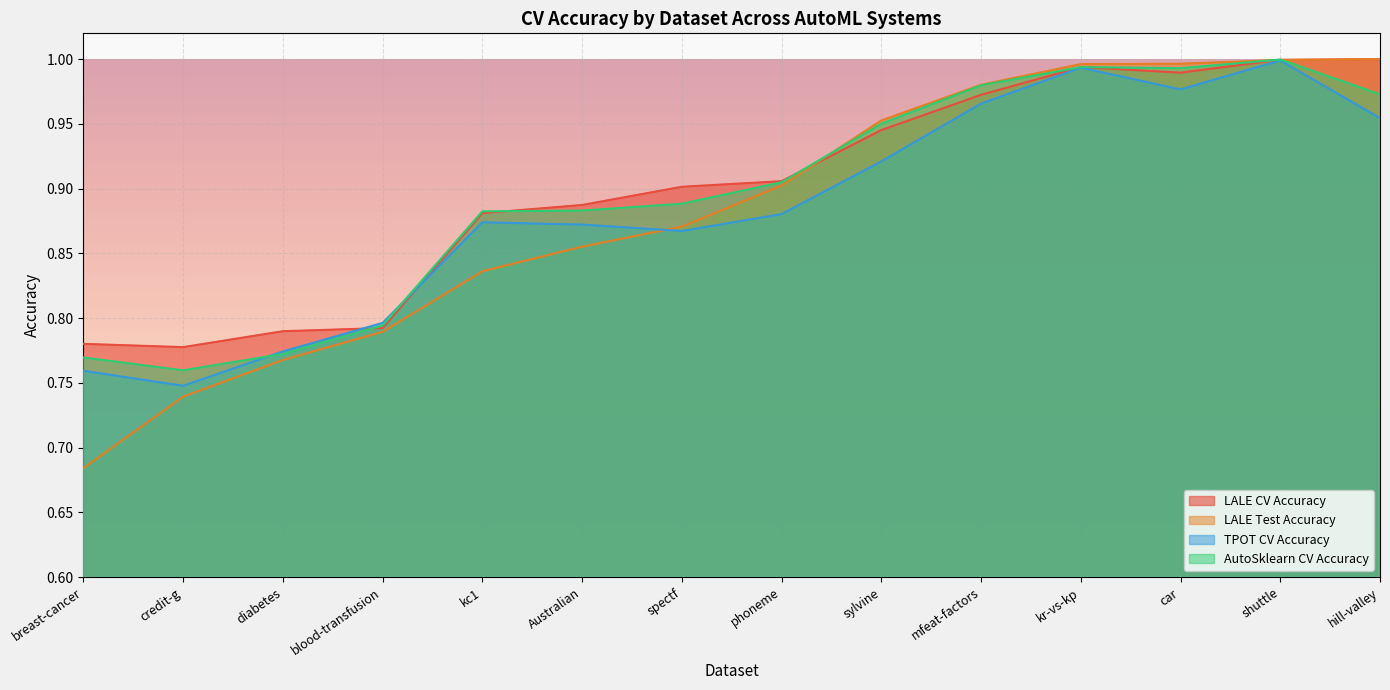

Rank the categories by LALE Test Accuracy value from highest to lowest.

hill-valley, shuttle, car, kr-vs-kp, mfeat-factors, sylvine, phoneme, spectf, Australian, kc1, blood-transfusion, diabetes, credit-g, breast-cancer